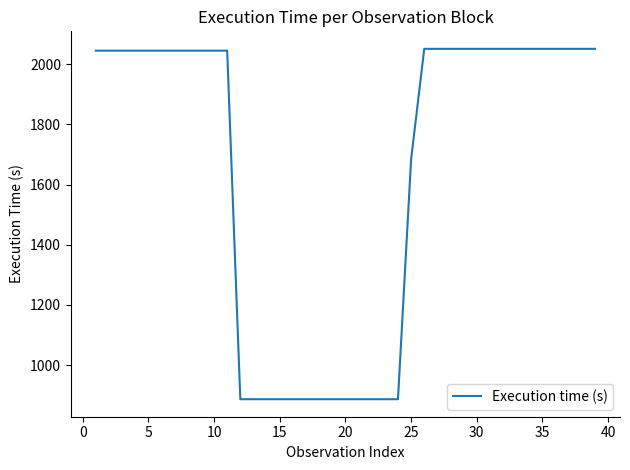

What is the minimum value shown in the chart?

887